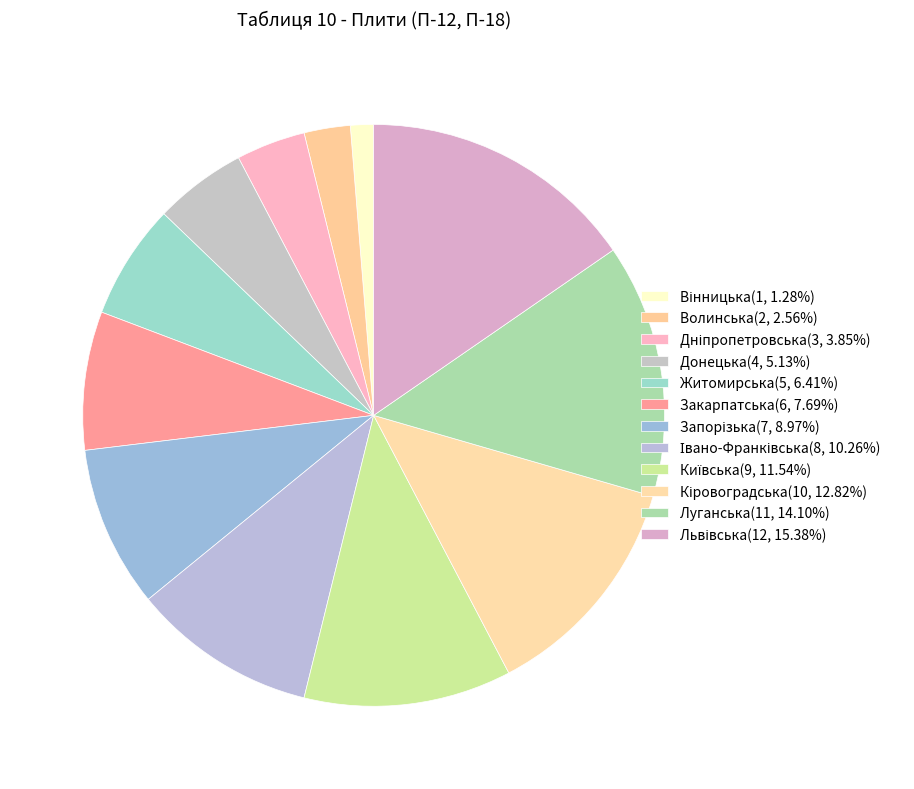

Rank the categories by value from highest to lowest.

Львівська, Луганська, Кіровоградська, Київська, Івано-Франківська, Запорізька, Закарпатська, Житомирська, Донецька, Дніпропетровська, Волинська, Вінницька